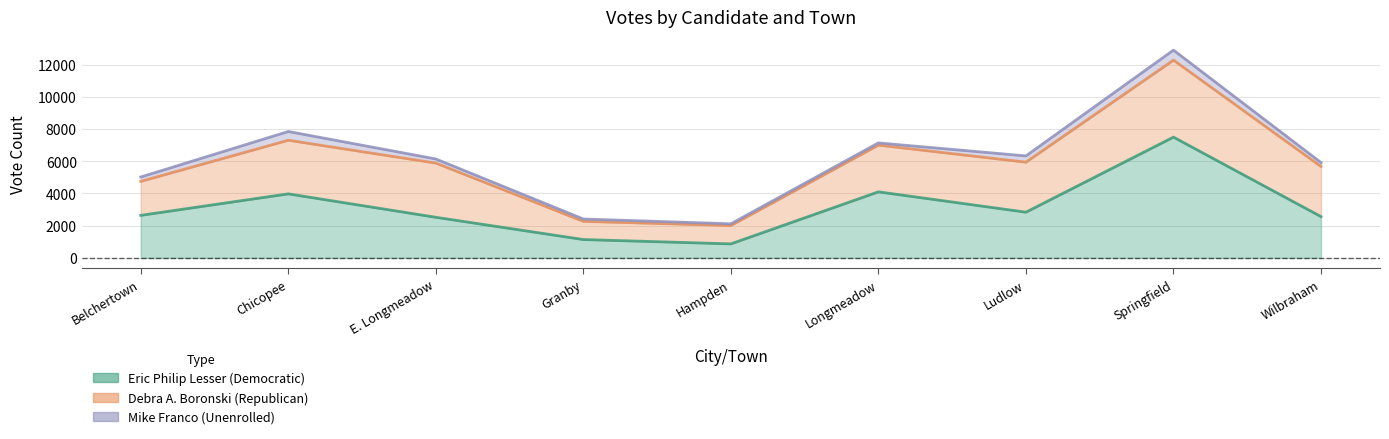

Which series changed the most between Belchertown and Ludlow?

Debra A. Boronski (Republican)